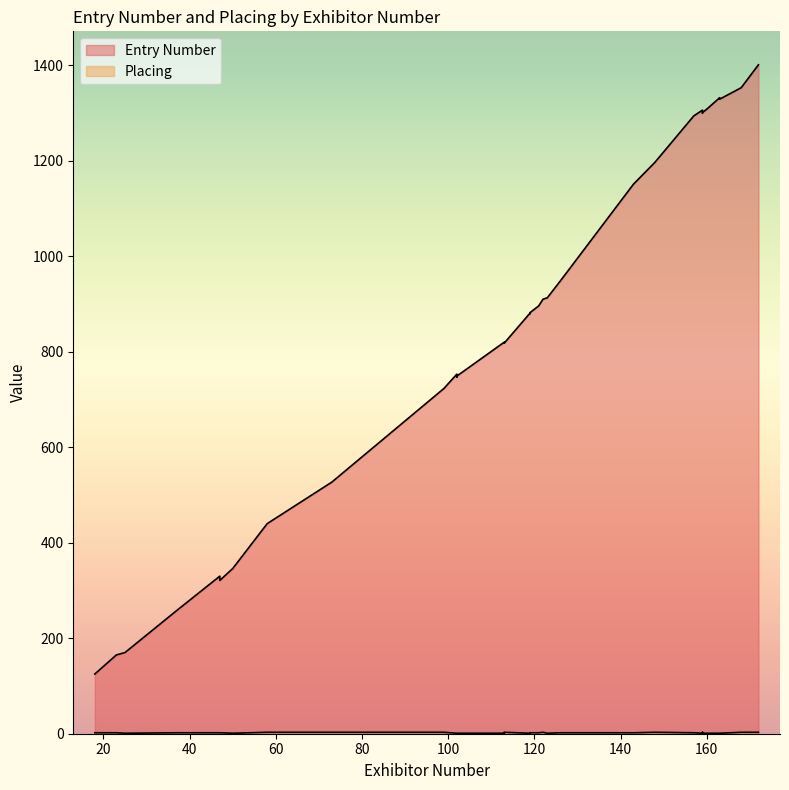

The Entry Number series shows 897 at 73. True or false?

False